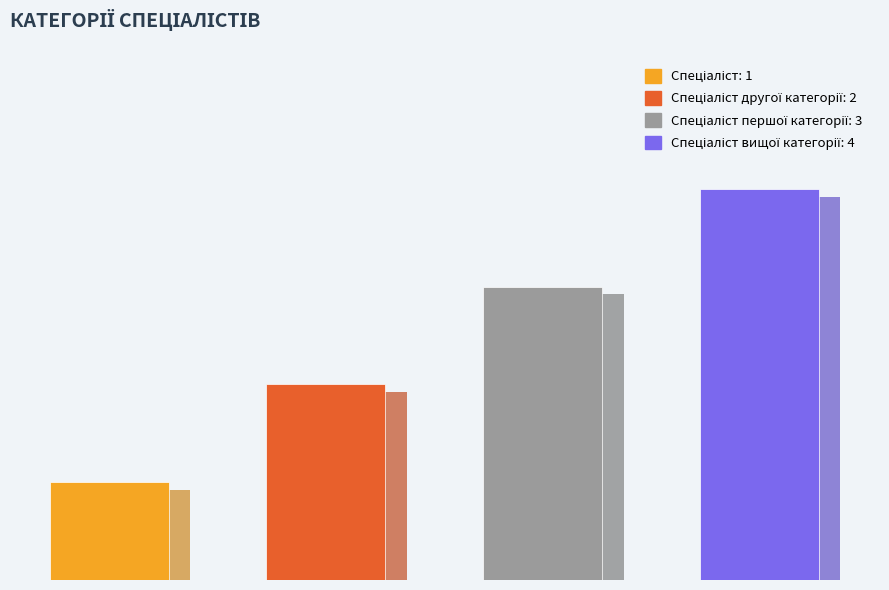

Approximately how many times larger is the value at Спеціаліст першої категорії compared to Спеціаліст?

3.0